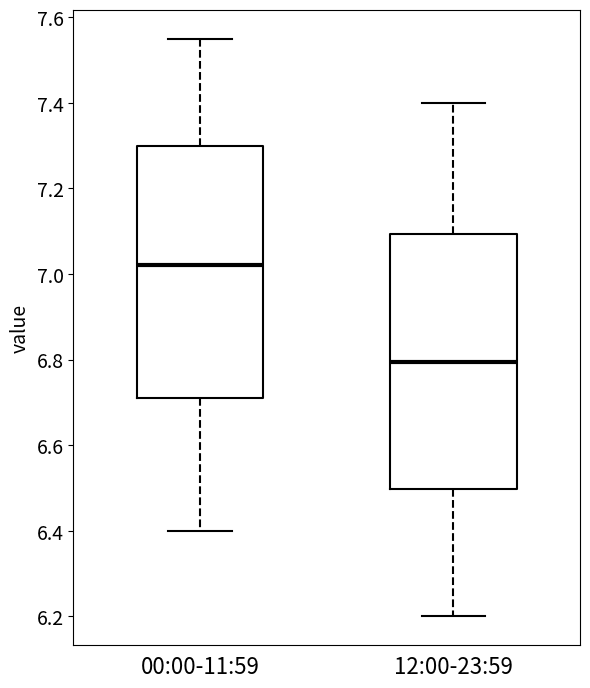

Reading left to right, transcribe this box plot: for each box, give where its median line is, the range the box spans, and where its two whiskers end, as read against the y-axis. The values are not printed on the chart, so give them approximately, as read against the axis.

00:00-11:59: median 7.02, box 6.72 to 7.30, whiskers 6.40 to 7.56
12:00-23:59: median 6.80, box 6.50 to 7.10, whiskers 6.20 to 7.40